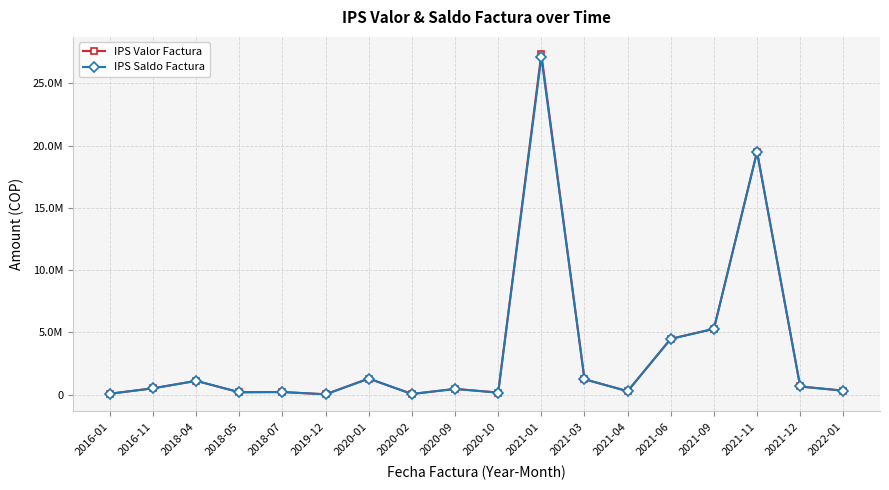

At which label does IPS Valor Factura first exceed 500074?

2018-04